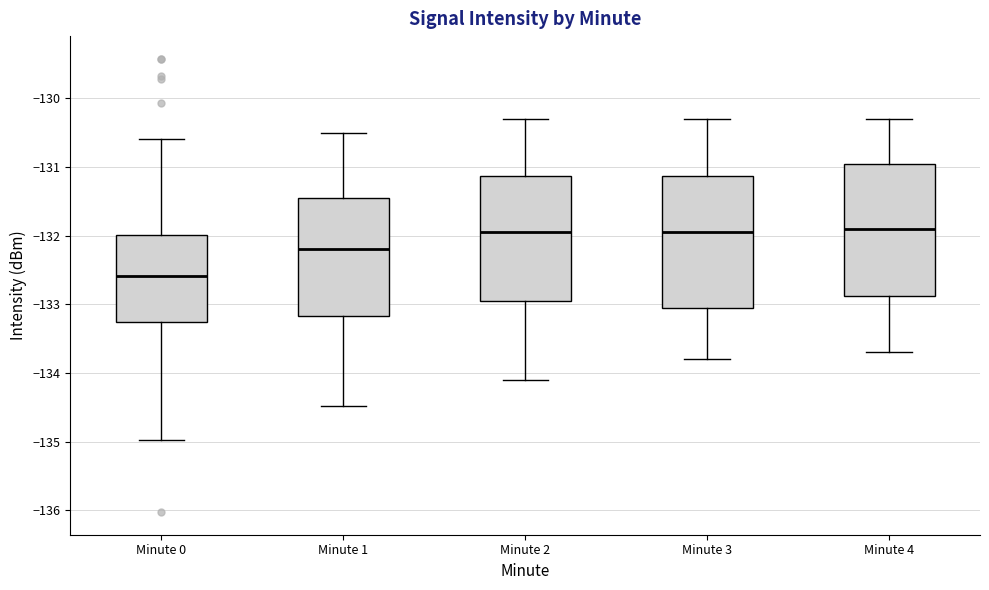

Where is the upper edge of the box for Minute 3 on the y-axis? The values are not printed on the chart, so give them approximately, as read against the axis.

-131.1